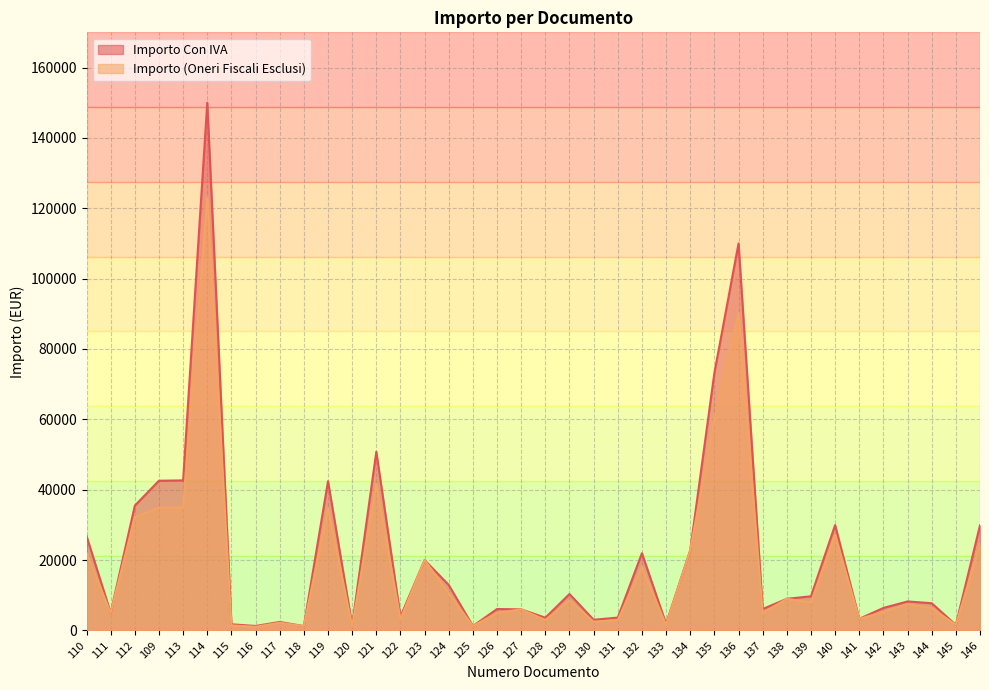

What is the label of the 14th point from the right?

133